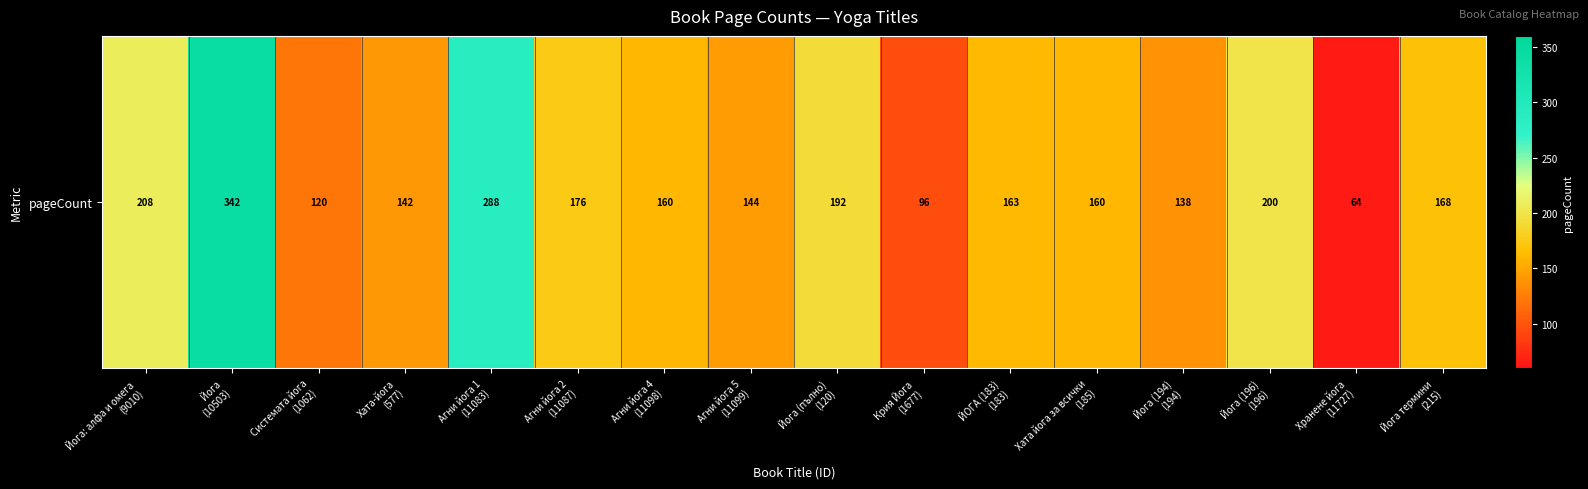

List the labels in order of value, largest first.

Йога
(10503), Агни йога 1
(11083), Йога: алфа и омега
(9010), Йога (196)
(196), Йога (пълно)
(120), Агни йога 2
(11087), Йога термини
(215), ЙОГА (183)
(183), Агни йога 4
(11098), Хата йога за всички
(185), Агни йога 5
(11099), Хата-йога
(577), Йога (194)
(194), Системата йога
(1062), Крия Йога
(1677), Хранене йога
(11727)